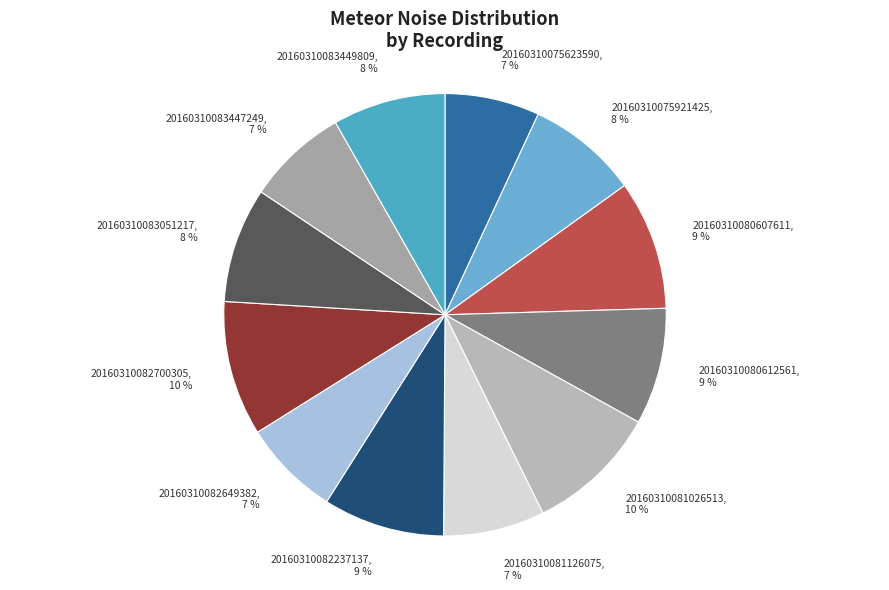

To the nearest percent, what portion does 20160310081026513, 10 % represent?

10%